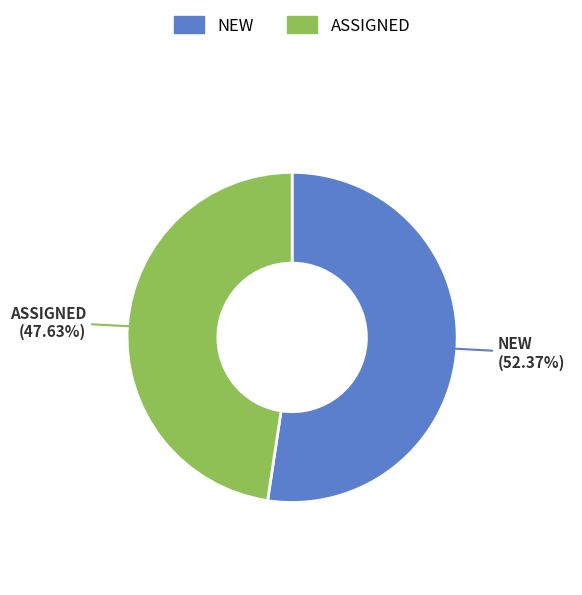

Rank the categories by value from highest to lowest.

NEW, ASSIGNED